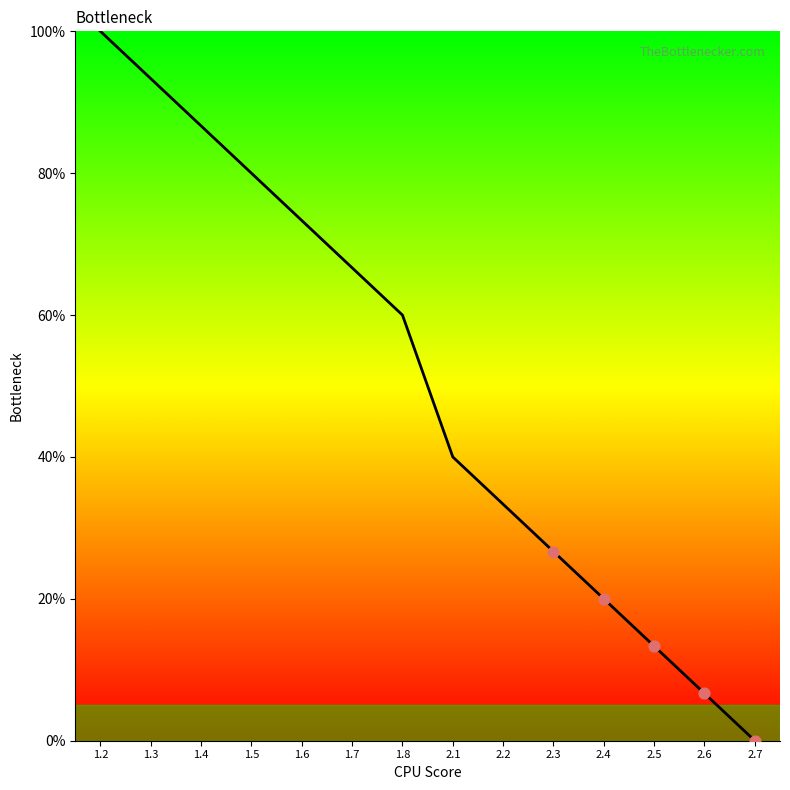

Approximately how many times larger is the value at 2.3 compared to 2.2?

0.8